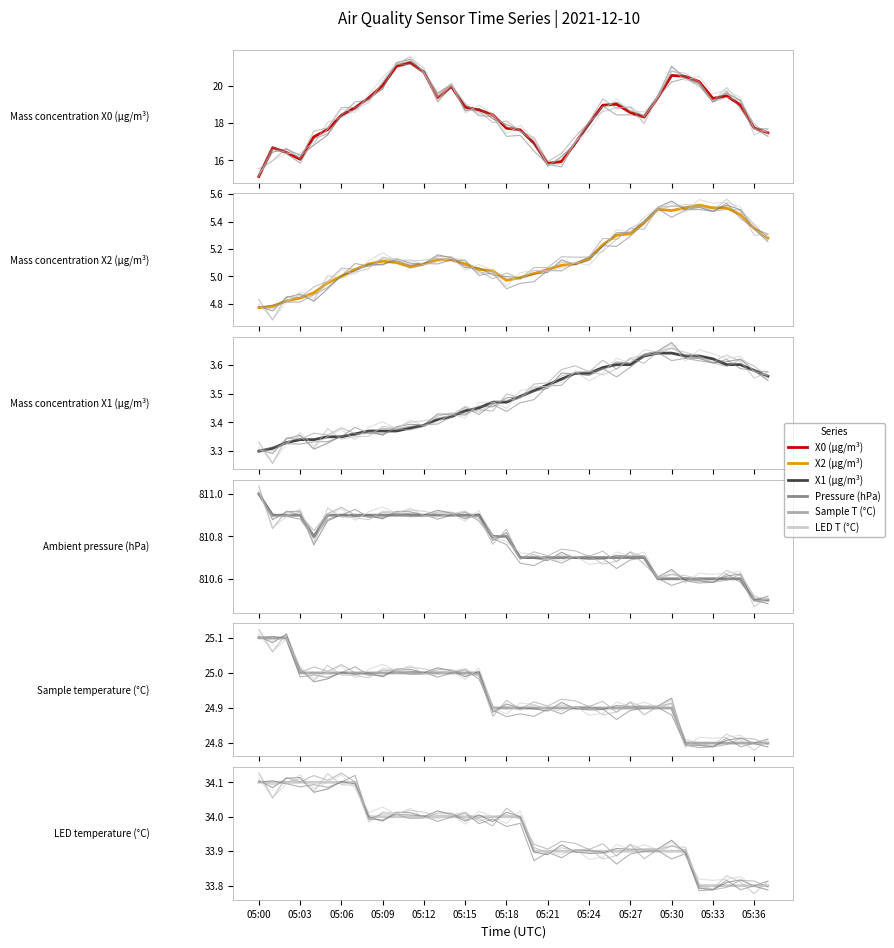

Reading left to right, what are all the values shown in this chart?

Mass concentration X0 (μg/m³): 05:00=15.1	05:03=16.7	05:06=16.4	05:09=16.1	05:12=17.3	05:15=17.6	05:18=18.4	05:21=18.8	05:24=19.4	05:27=20.0	05:30=21.0	05:33=21.2	05:36=20.7	13=19.3	14=19.9	15=18.8	16=18.7	17=18.4	18=17.7	19=17.6	20=16.9	21=15.8	22=15.9	23=16.9	24=18.0	25=18.9	26=19.0	27=18.6	28=18.3	29=19.4	30=20.5	31=20.5	32=20.2	33=19.3	34=19.4	35=19.0	36=17.7	37=17.5
Mass concentration X2 (μg/m³): 05:00=4.8	05:03=4.8	05:06=4.8	05:09=4.8	05:12=4.9	05:15=5.0	05:18=5.0	05:21=5.0	05:24=5.1	05:27=5.1	05:30=5.1	05:33=5.1	05:36=5.1	13=5.1	14=5.1	15=5.1	16=5.0	17=5.0	18=5.0	19=5.0	20=5.0	21=5.0	22=5.1	23=5.1	24=5.1	25=5.2	26=5.3	27=5.3	28=5.4	29=5.5	30=5.5	31=5.5	32=5.5	33=5.5	34=5.5	35=5.5	36=5.3	37=5.3
Mass concentration X1 (μg/m³): 05:00=3.3	05:03=3.3	05:06=3.3	05:09=3.3	05:12=3.3	05:15=3.4	05:18=3.4	05:21=3.4	05:24=3.4	05:27=3.4	05:30=3.4	05:33=3.4	05:36=3.4	13=3.4	14=3.4	15=3.4	16=3.5	17=3.5	18=3.5	19=3.5	20=3.5	21=3.5	22=3.5	23=3.6	24=3.6	25=3.6	26=3.6	27=3.6	28=3.6	29=3.6	30=3.6	31=3.6	32=3.6	33=3.6	34=3.6	35=3.6	36=3.6	37=3.6
Ambient pressure (hPa): 05:00=811.0	05:03=810.9	05:06=810.9	05:09=810.9	05:12=810.8	05:15=810.9	05:18=810.9	05:21=810.9	05:24=810.9	05:27=810.9	05:30=810.9	05:33=810.9	05:36=810.9	13=810.9	14=810.9	15=810.9	16=810.9	17=810.8	18=810.8	19=810.7	20=810.7	21=810.7	22=810.7	23=810.7	24=810.7	25=810.7	26=810.7	27=810.7	28=810.7	29=810.6	30=810.6	31=810.6	32=810.6	33=810.6	34=810.6	35=810.6	36=810.5	37=810.5
Sample temperature (°C): 05:00=25.1	05:03=25.1	05:06=25.1	05:09=25.0	05:12=25.0	05:15=25.0	05:18=25.0	05:21=25.0	05:24=25.0	05:27=25.0	05:30=25.0	05:33=25.0	05:36=25.0	13=25.0	14=25.0	15=25.0	16=25.0	17=24.9	18=24.9	19=24.9	20=24.9	21=24.9	22=24.9	23=24.9	24=24.9	25=24.9	26=24.9	27=24.9	28=24.9	29=24.9	30=24.9	31=24.8	32=24.8	33=24.8	34=24.8	35=24.8	36=24.8	37=24.8
LED temperature (°C): 05:00=34.1	05:03=34.1	05:06=34.1	05:09=34.1	05:12=34.1	05:15=34.1	05:18=34.1	05:21=34.1	05:24=34.0	05:27=34.0	05:30=34.0	05:33=34.0	05:36=34.0	13=34.0	14=34.0	15=34.0	16=34.0	17=34.0	18=34.0	19=34.0	20=33.9	21=33.9	22=33.9	23=33.9	24=33.9	25=33.9	26=33.9	27=33.9	28=33.9	29=33.9	30=33.9	31=33.9	32=33.8	33=33.8	34=33.8	35=33.8	36=33.8	37=33.8